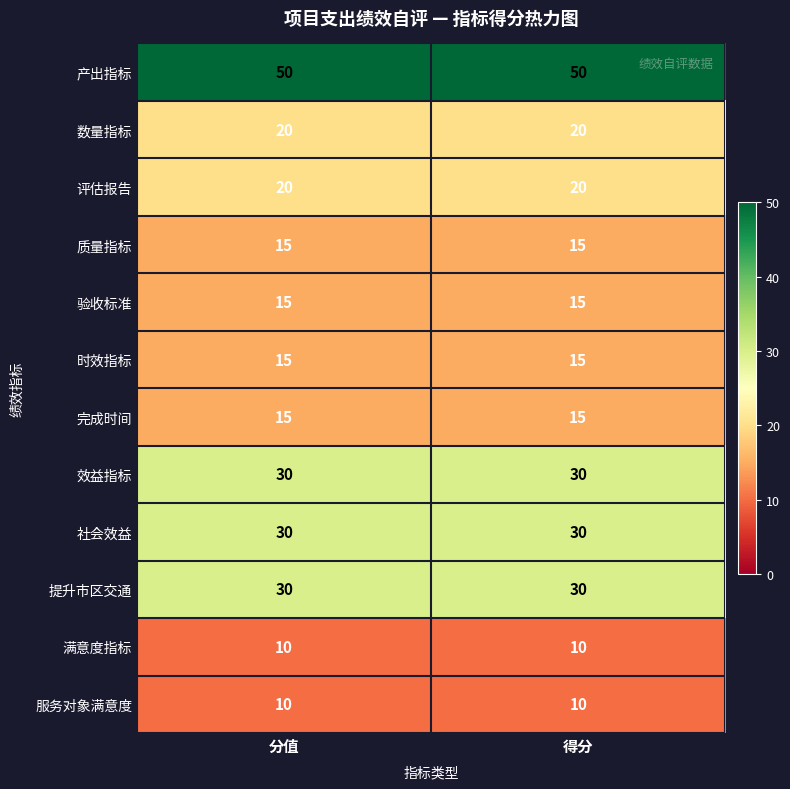

What is the minimum value shown in the chart?

10